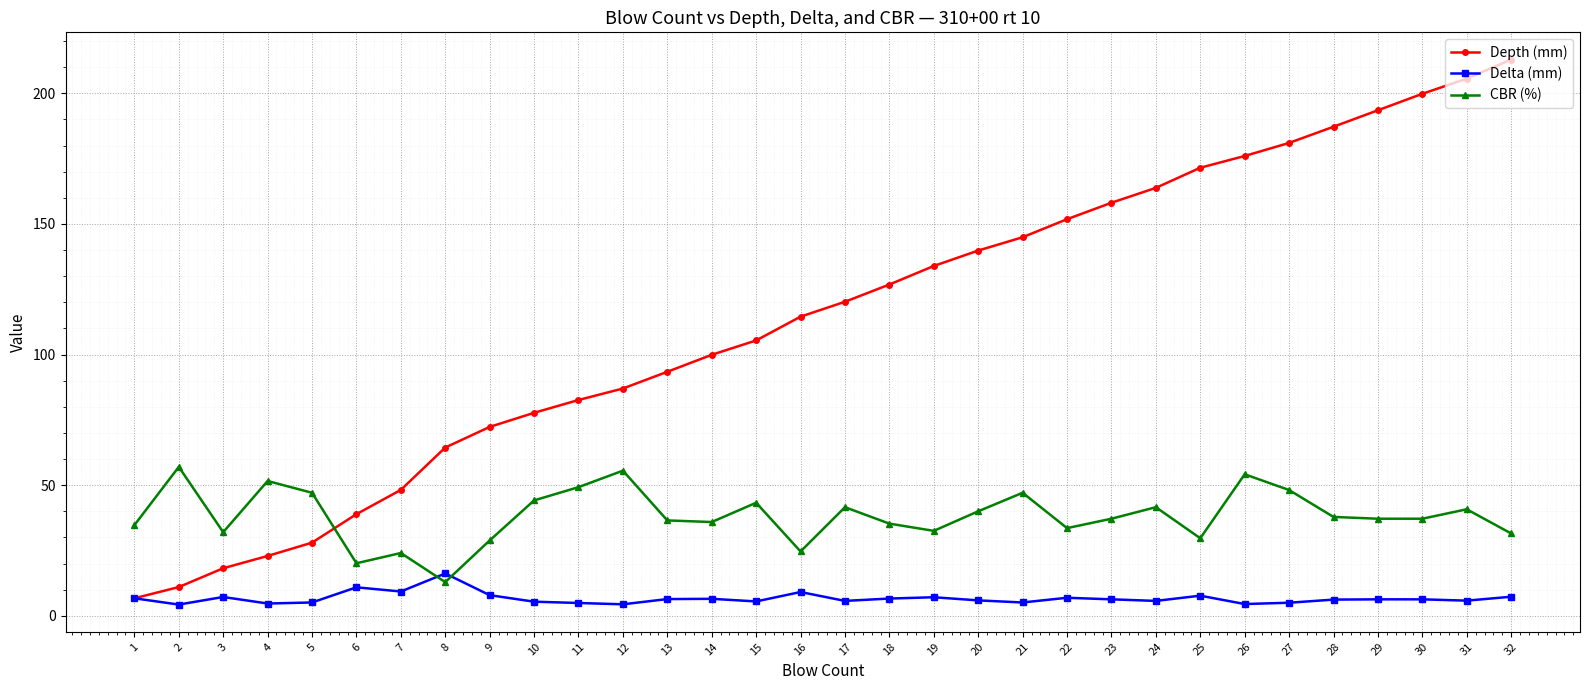

Where is the first local minimum for Delta (mm)?

2